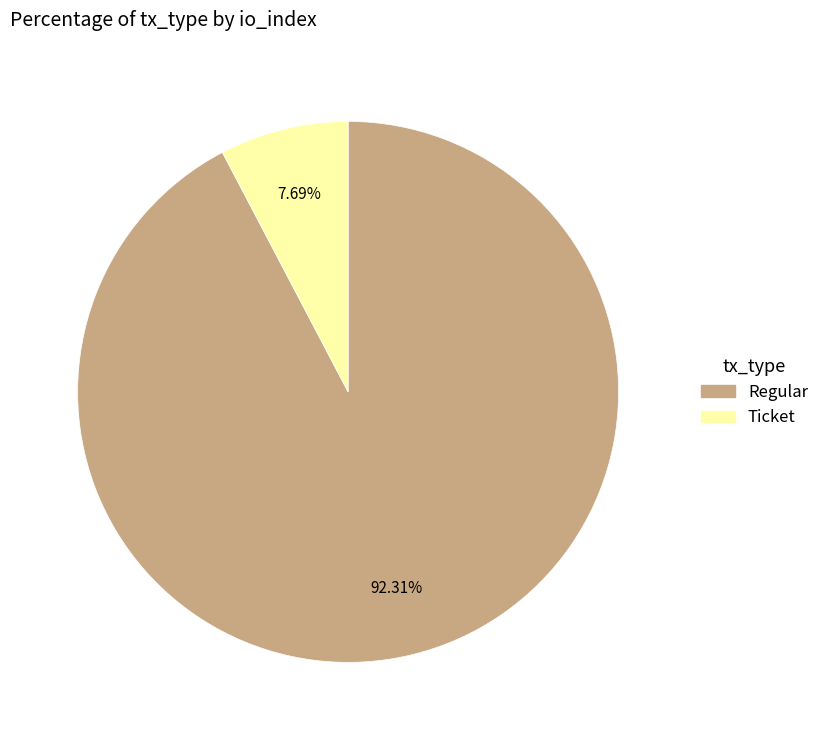

Is there any slice that represents more than half of the pie?

Yes